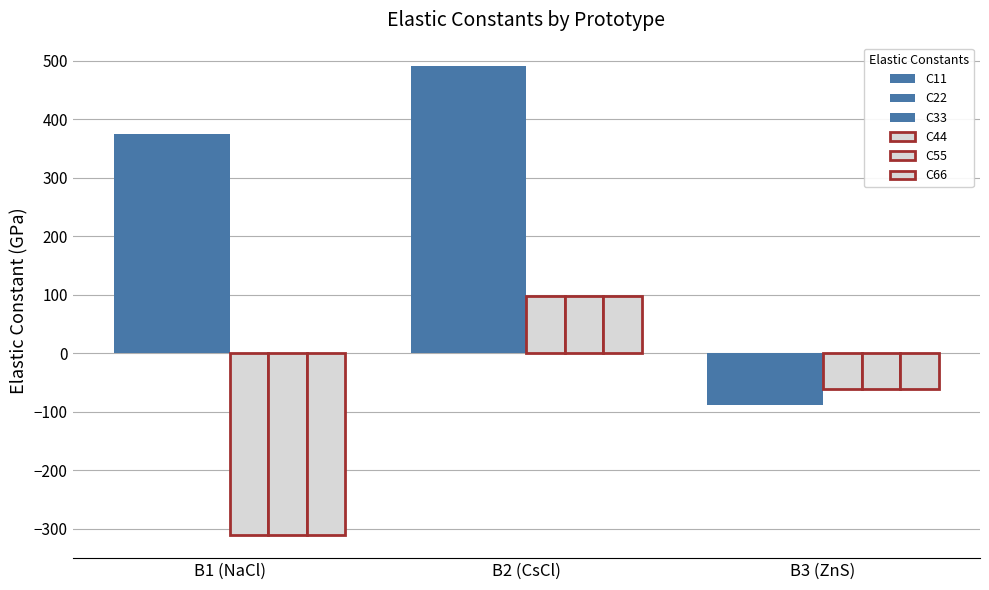

How many bars are there in each group?

6